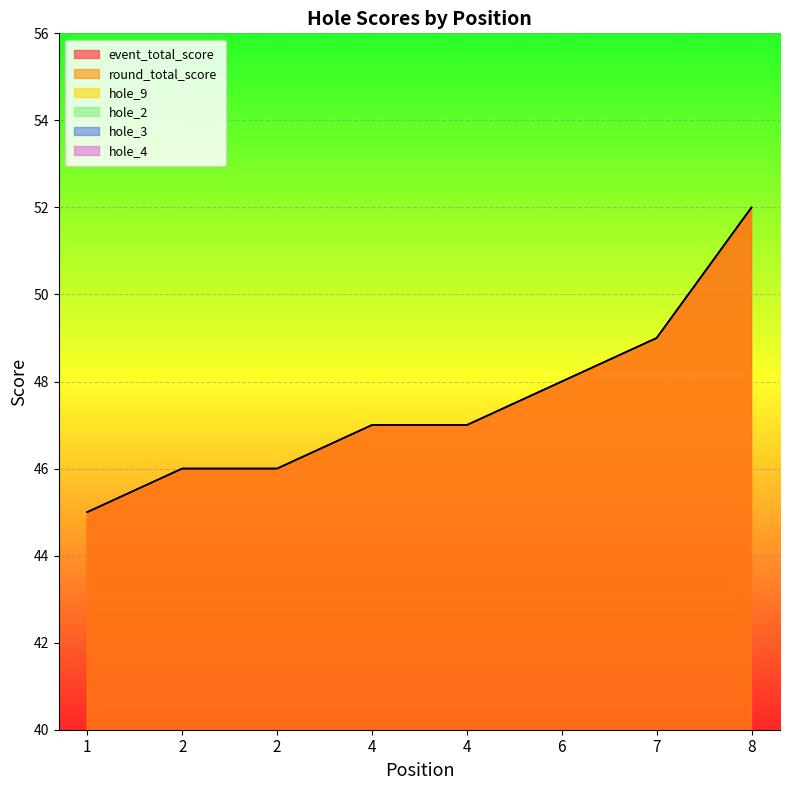

What are all the series names shown in the legend?

event_total_score, round_total_score, hole_9, hole_2, hole_3, hole_4